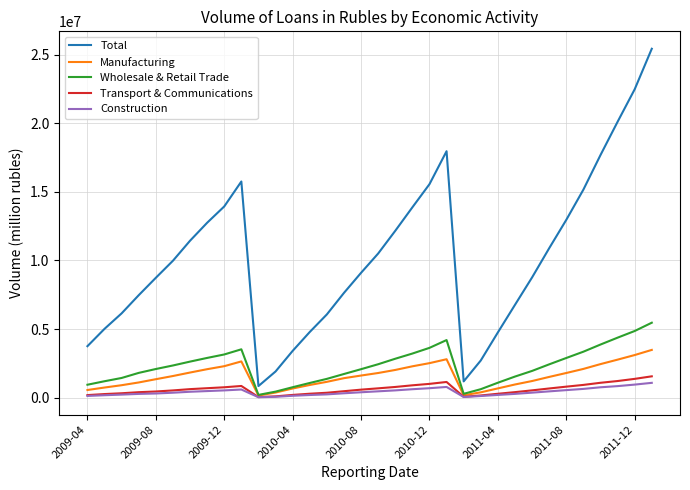

Which series has the largest total across all categories?

Total